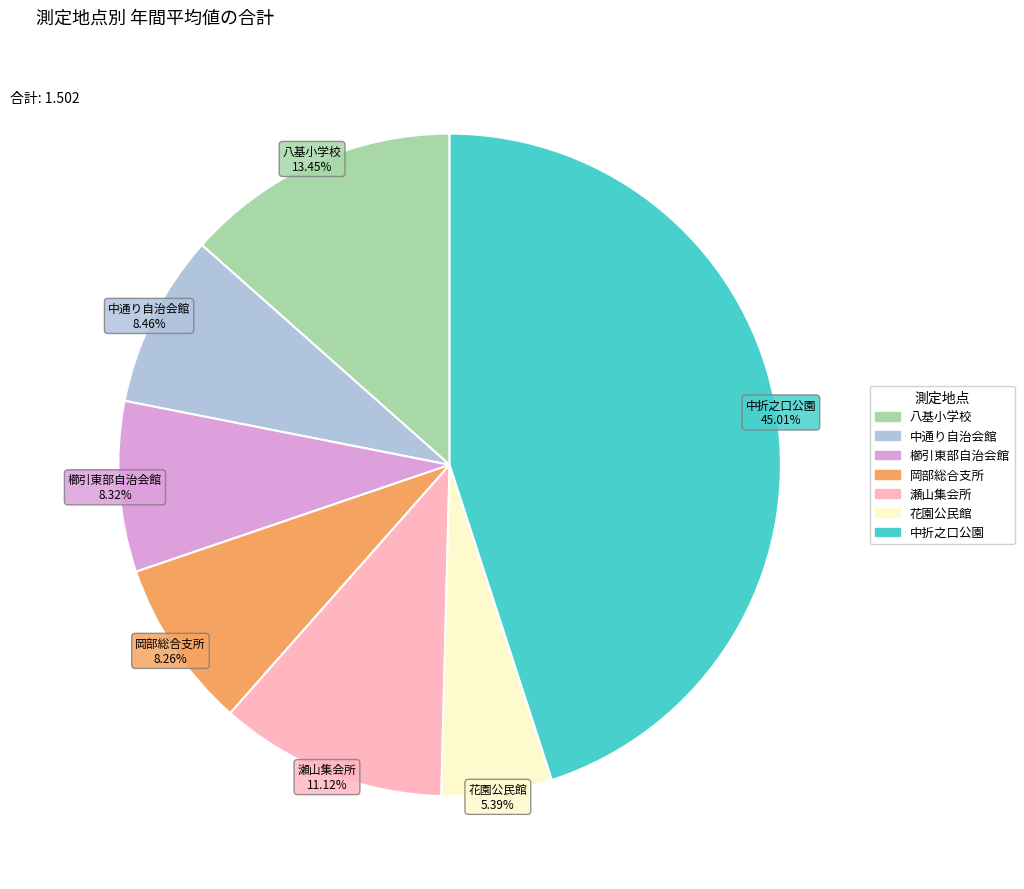

What percentage is the 瀬山集会所 slice, to the nearest percent?

11%